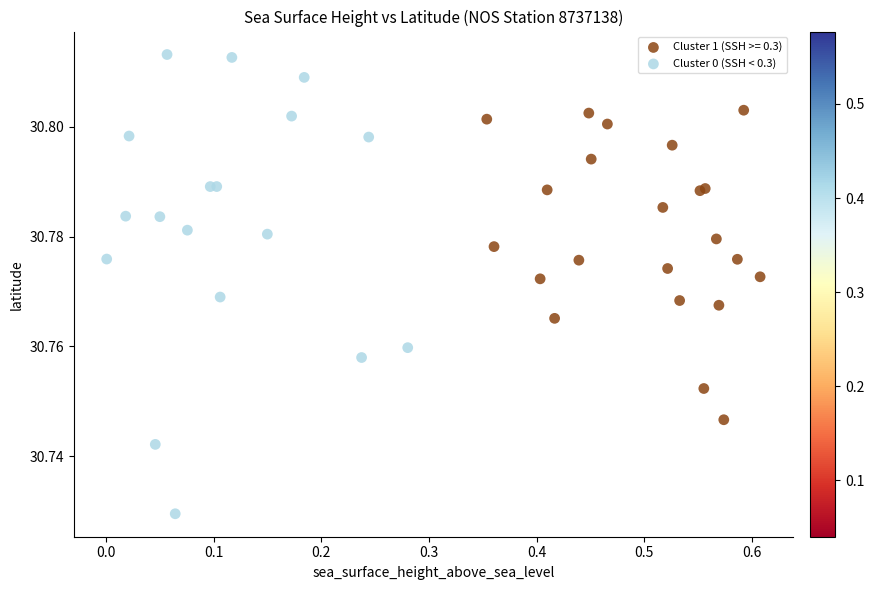

Which series reaches the minimum Y coordinate?

Cluster 0 (SSH < 0.3)